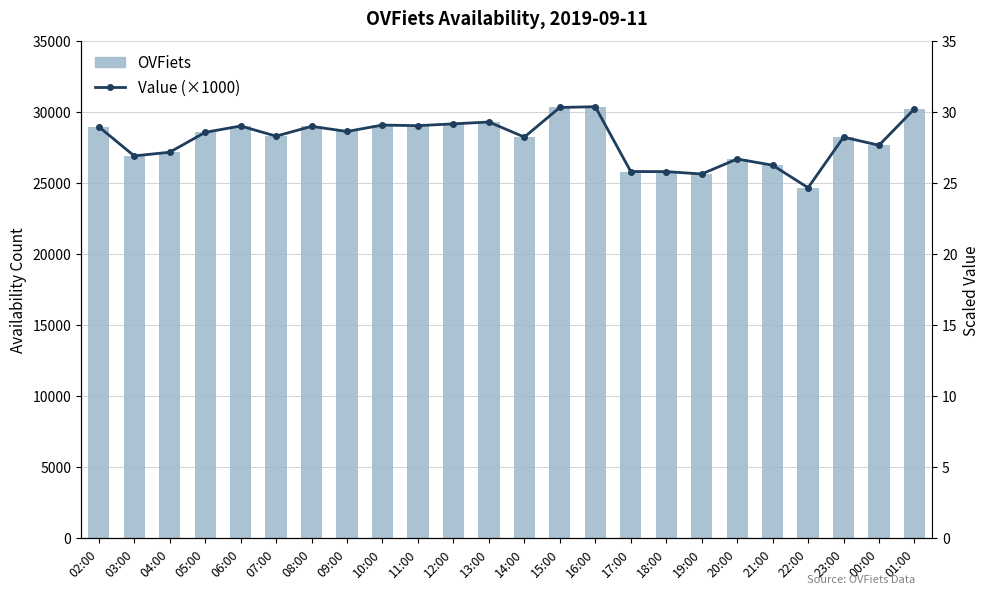

Reading left to right, extract all data points from this chart.

OVFiets: 28942.0	26889.0	27148.0	28547.0	28992.0	28280.0	28968.0	28609.0	29059.0	29017.0	29145.0	29274.0	28213.0	30299.0	30351.0	25788.0	25783.0	25615.0	26671.0	26234.0	24648.0	28208.0	27638.0	30203.0
Value (×1000): 28.9	26.9	27.1	28.5	29.0	28.3	29.0	28.6	29.1	29.0	29.1	29.3	28.2	30.3	30.4	25.8	25.8	25.6	26.7	26.2	24.6	28.2	27.6	30.2